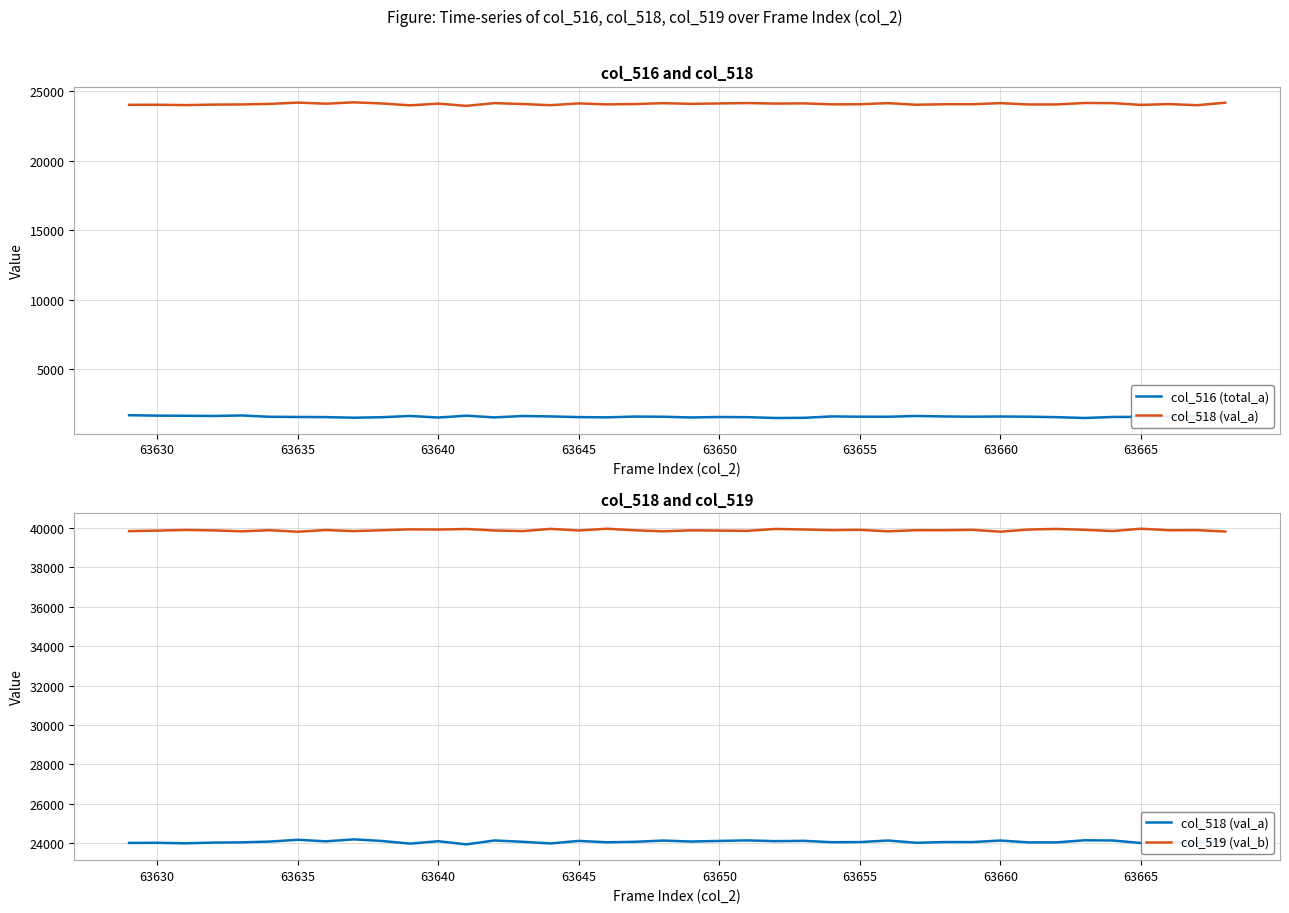

True or false: col_519 (val_b) and col_518 (val_a) cross at least once.

False